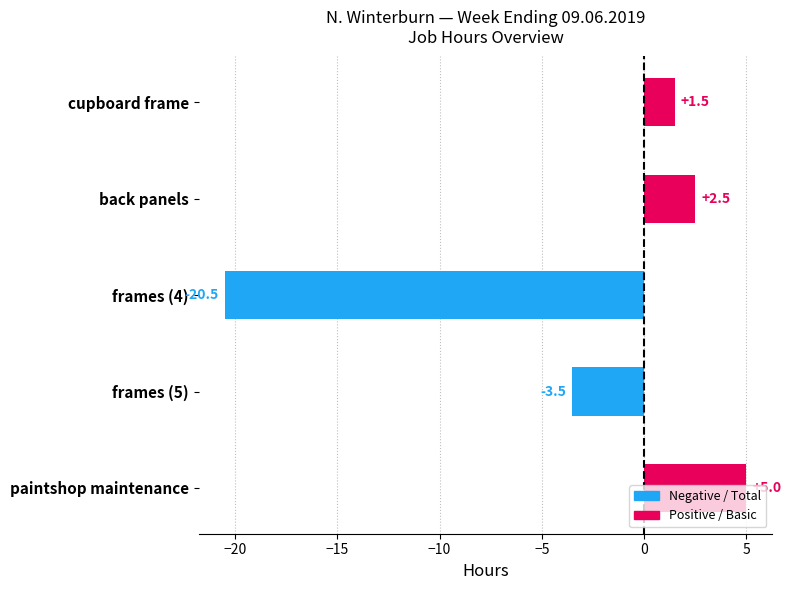

Which category has the lowest value across all series?

frames (4)